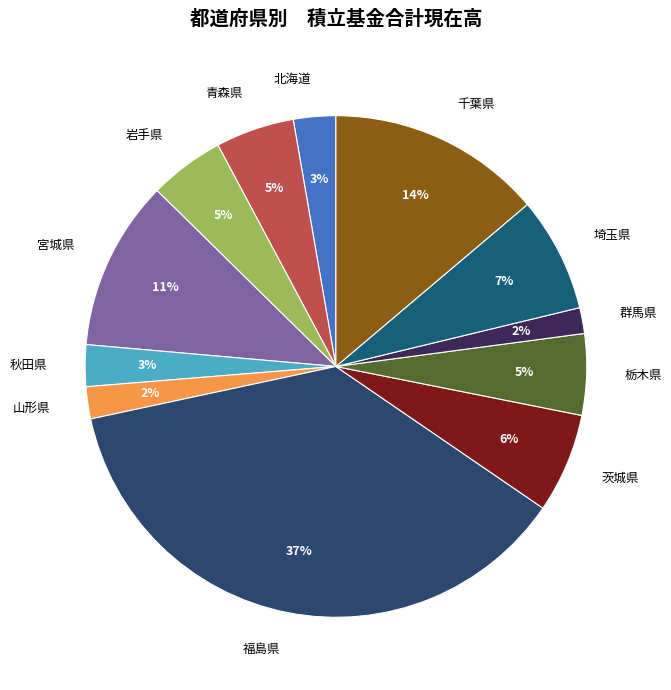

Between 埼玉県 and 福島県, which is larger?

福島県